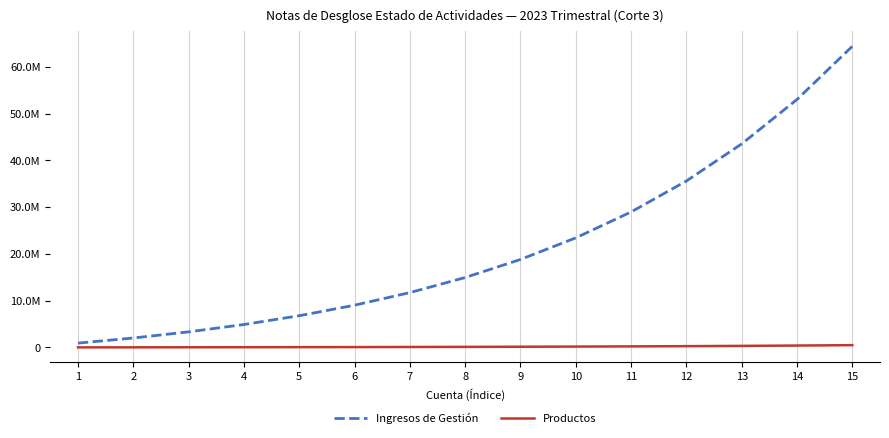

Does the chart display data point markers on the line(s)?

No